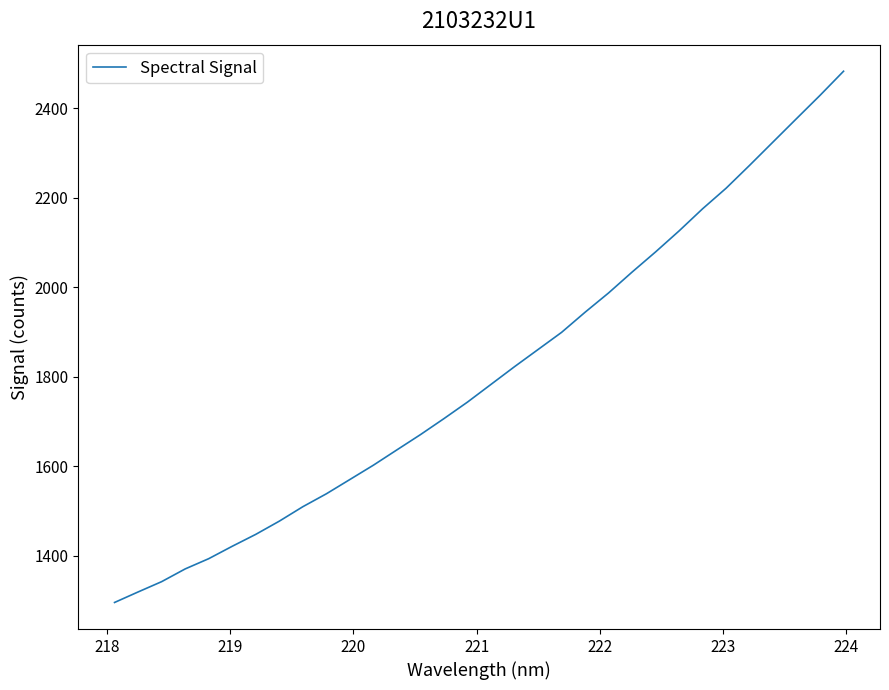

Is this an area chart (filled region under the line)?

No